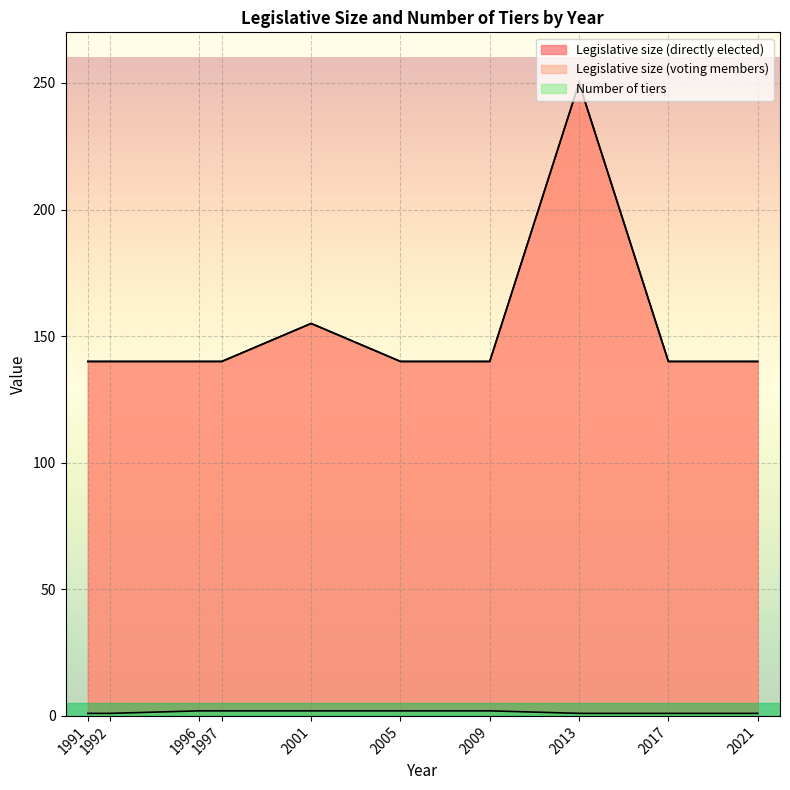

List the series in order of their peak value, highest first.

Legislative size (directly elected), Legislative size (voting members), Number of tiers